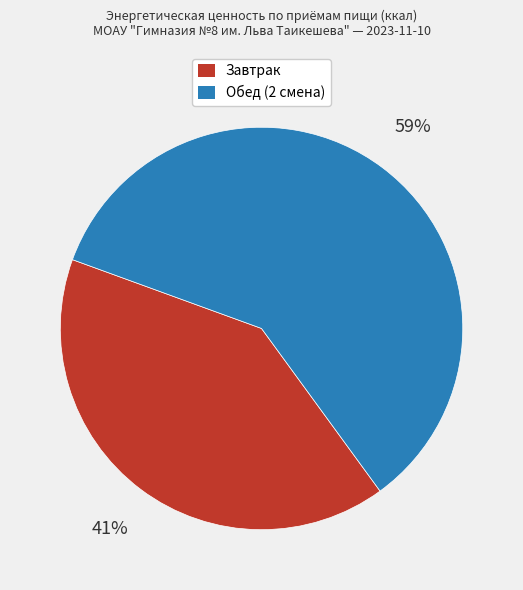

Which has a higher value, Обед (2 смена) or Завтрак?

Обед (2 смена)